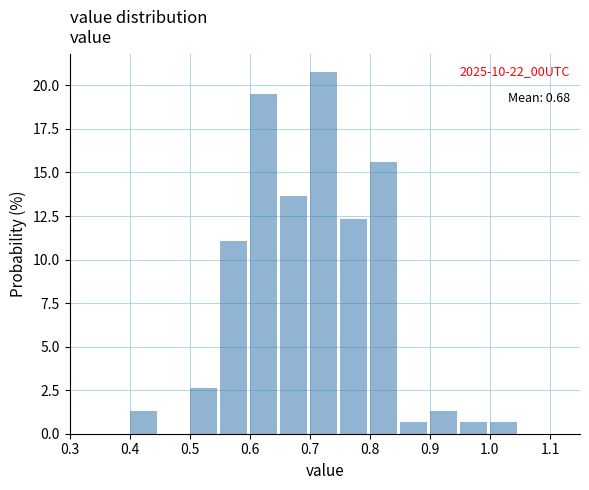

Which range on the x-axis has the tallest bar?

0.70 to 0.75